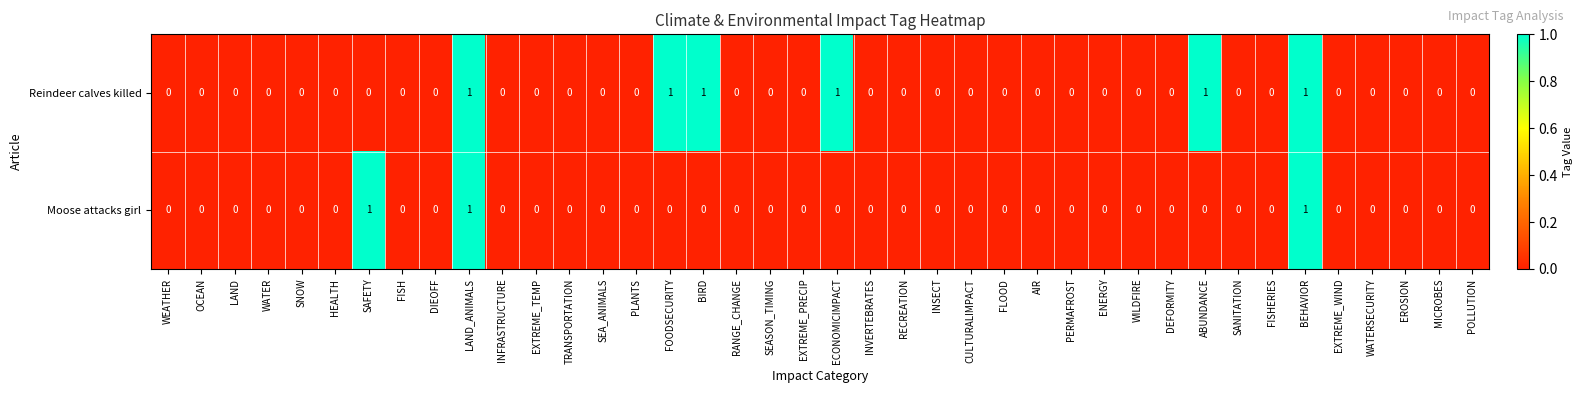

Which series has the largest total across all categories?

Reindeer calves killed